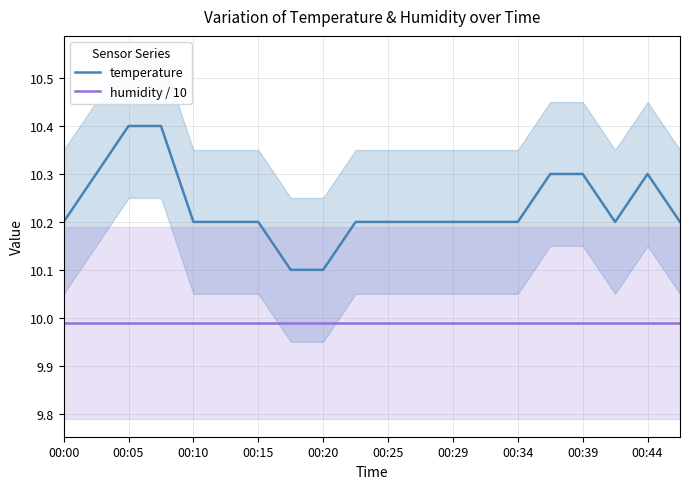

Rank the series by their average value, from lowest to highest.

humidity / 10, temperature